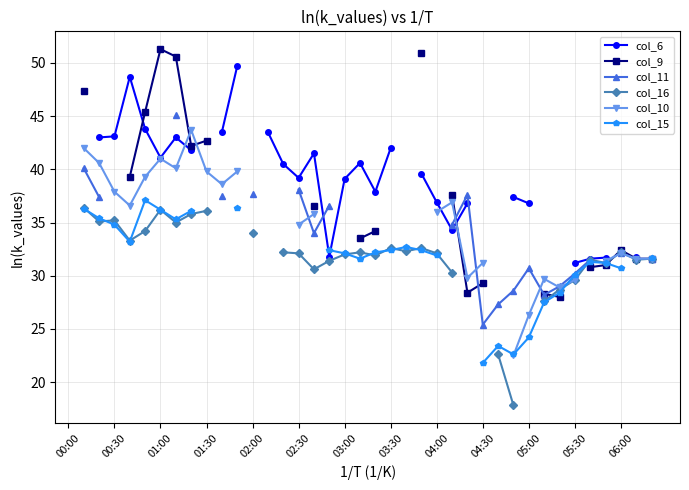

How many lines are shown in the chart?

6